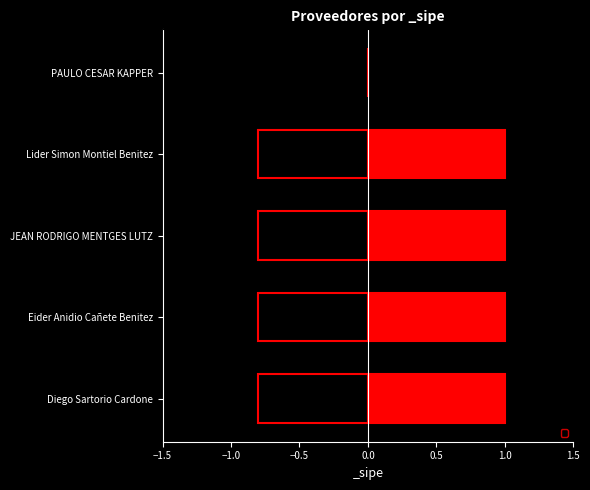

What is the average value?

-0.6